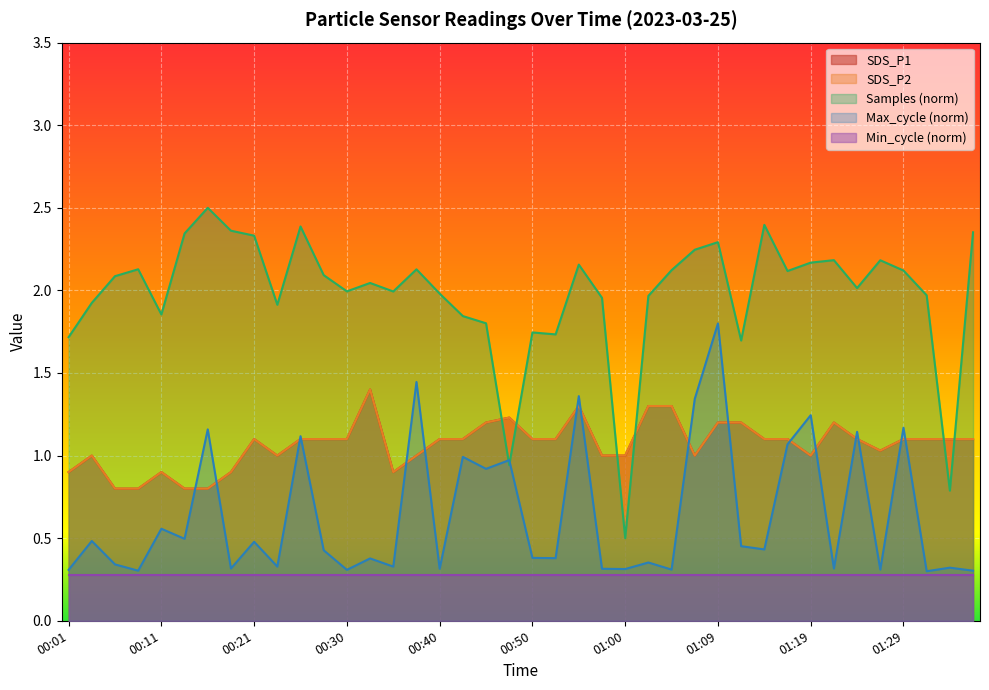

What is the value of the SDS_P2 point at the 14th from the left?

1.4